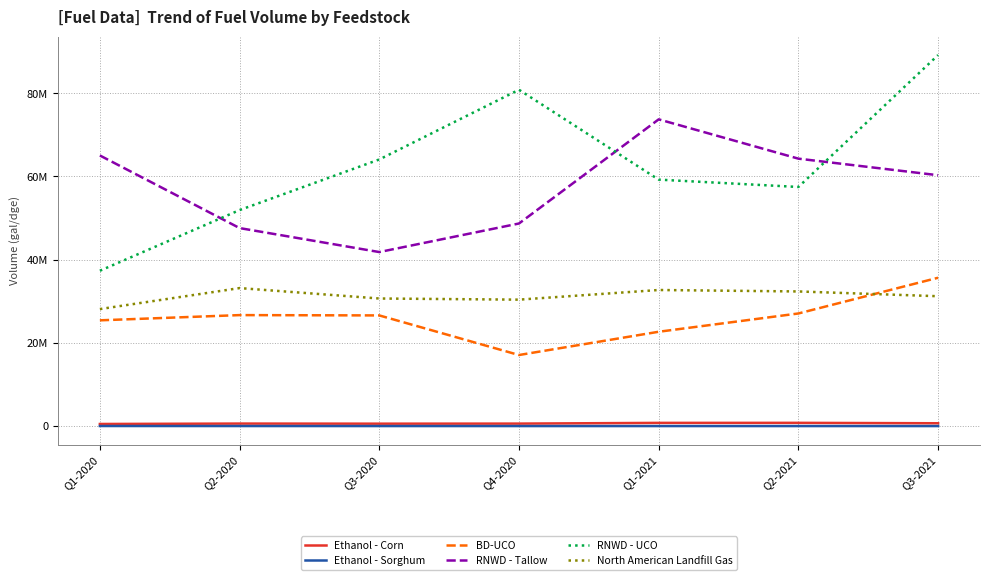

At which label does RNWD - UCO reach its peak?

Q3-2021